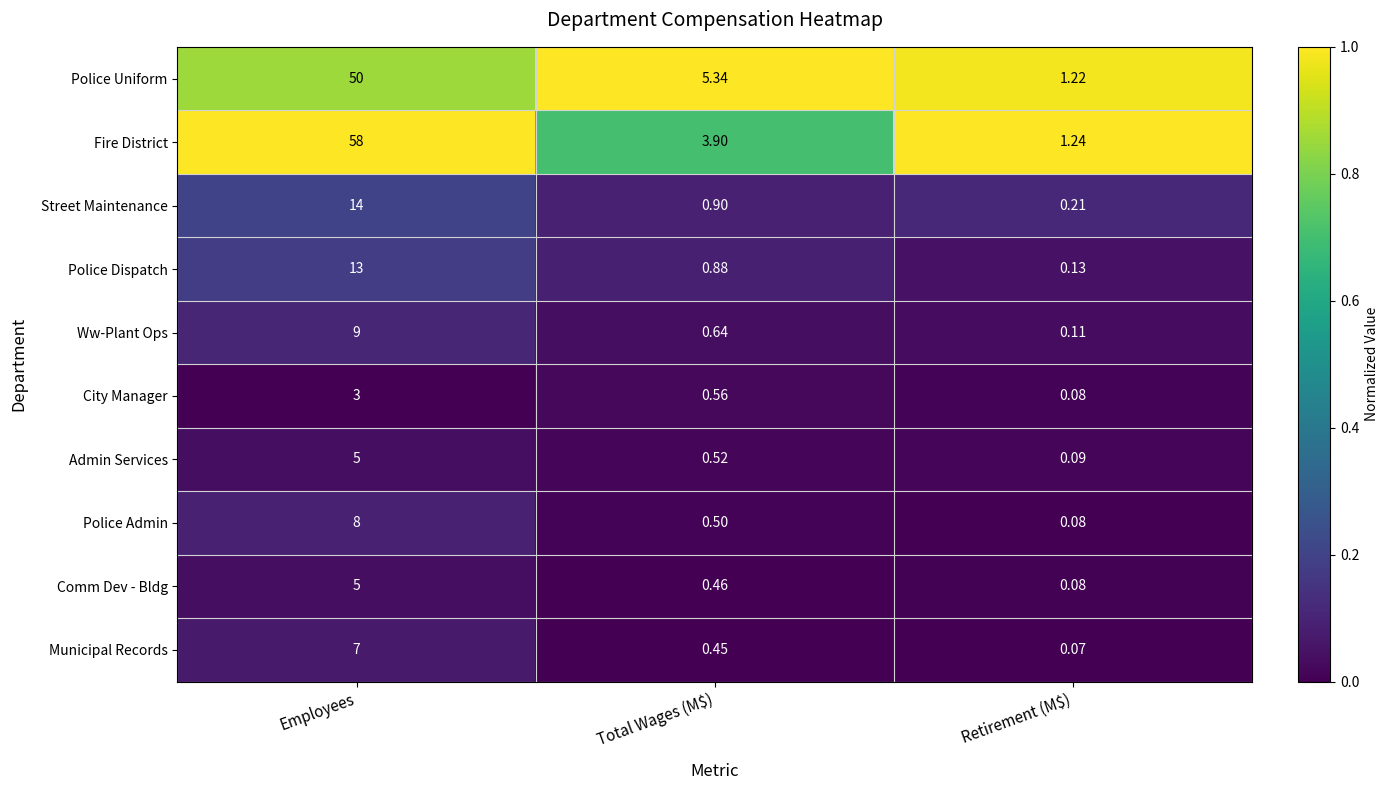

Which series has the widest spread of values?

Fire District